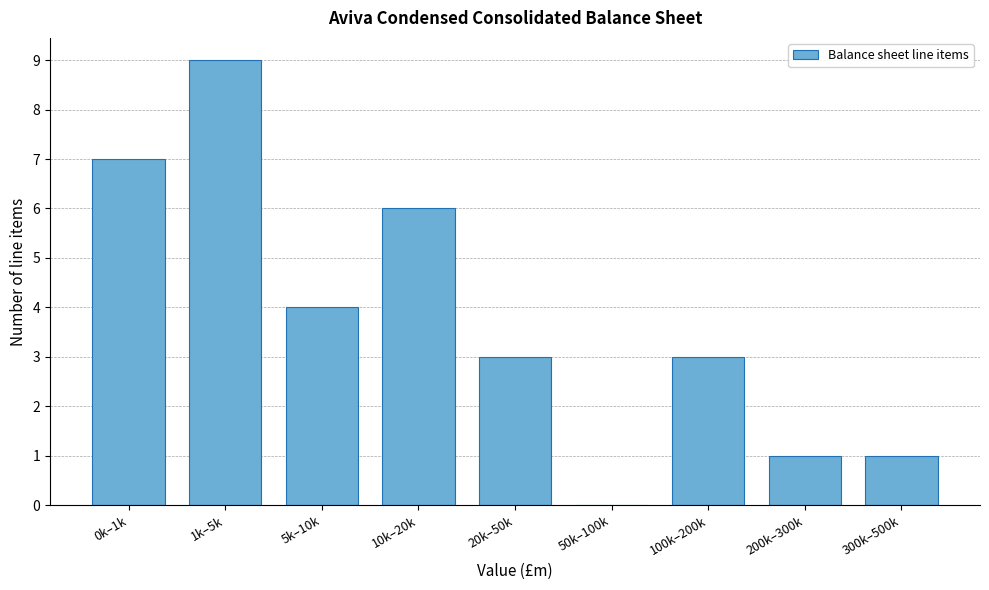

Reading left to right, what are all the values shown in this chart?

0k–1k=7	1k–5k=9	5k–10k=4	10k–20k=6	20k–50k=3	50k–100k=0	100k–200k=3	200k–300k=1	300k–500k=1